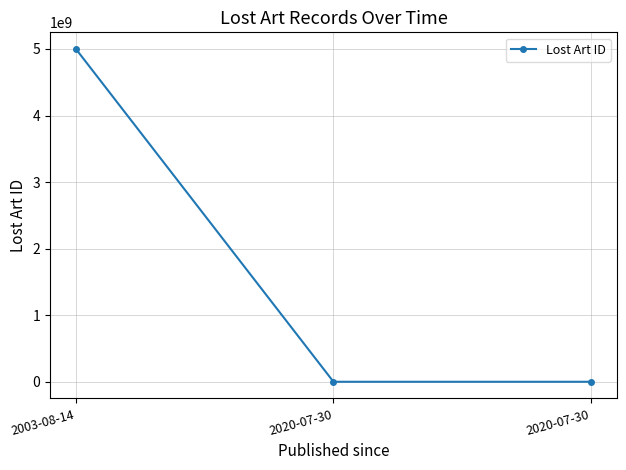

How many data points does each series have?

3